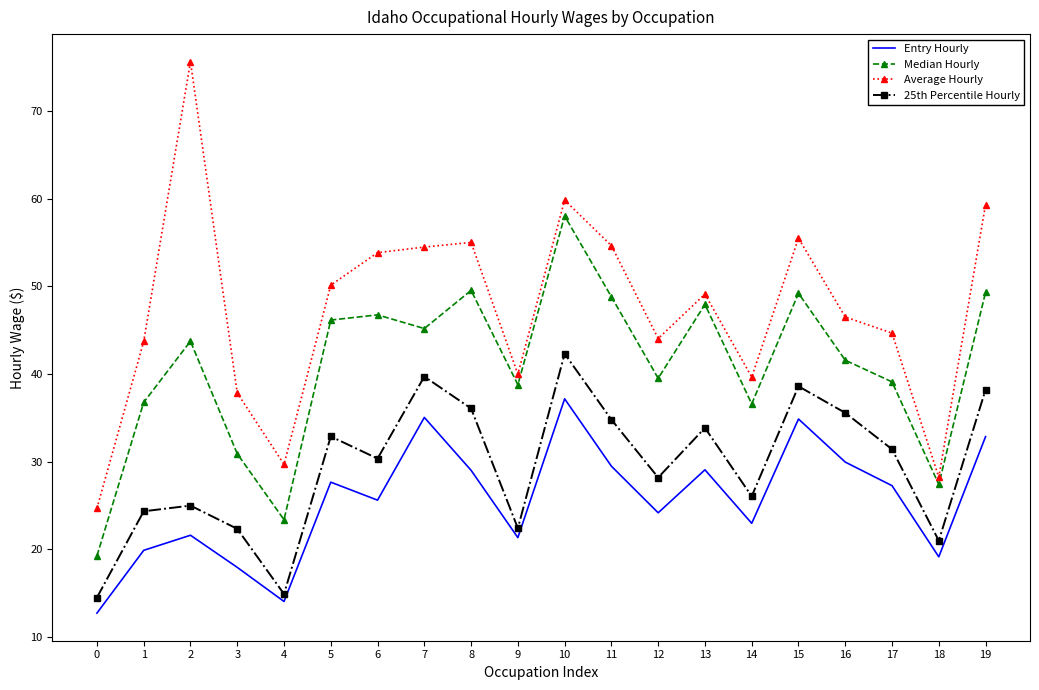

Which category has the highest value in the Entry Hourly series?

10